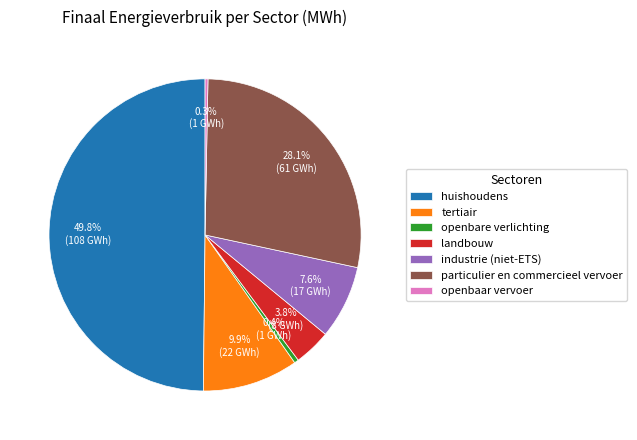

What is the largest slice in the pie chart?

huishoudens